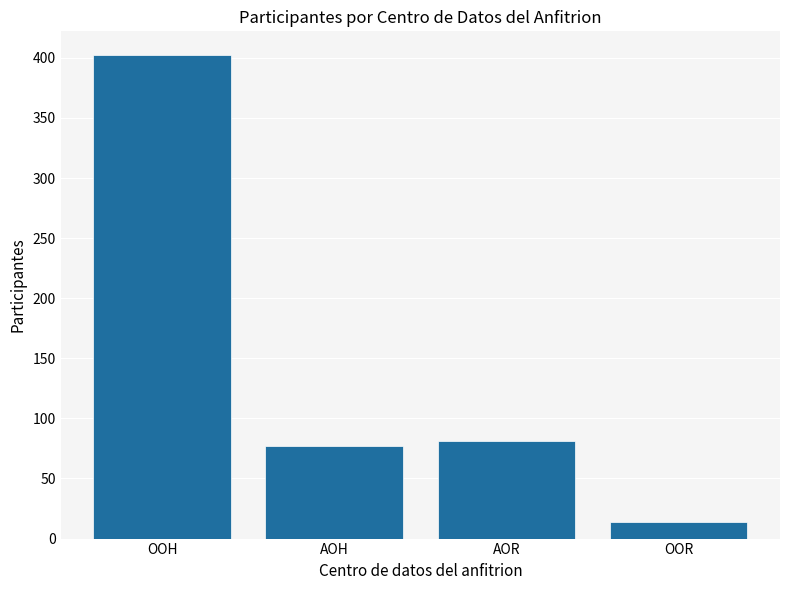

The value at AOH is 41. True or false?

False